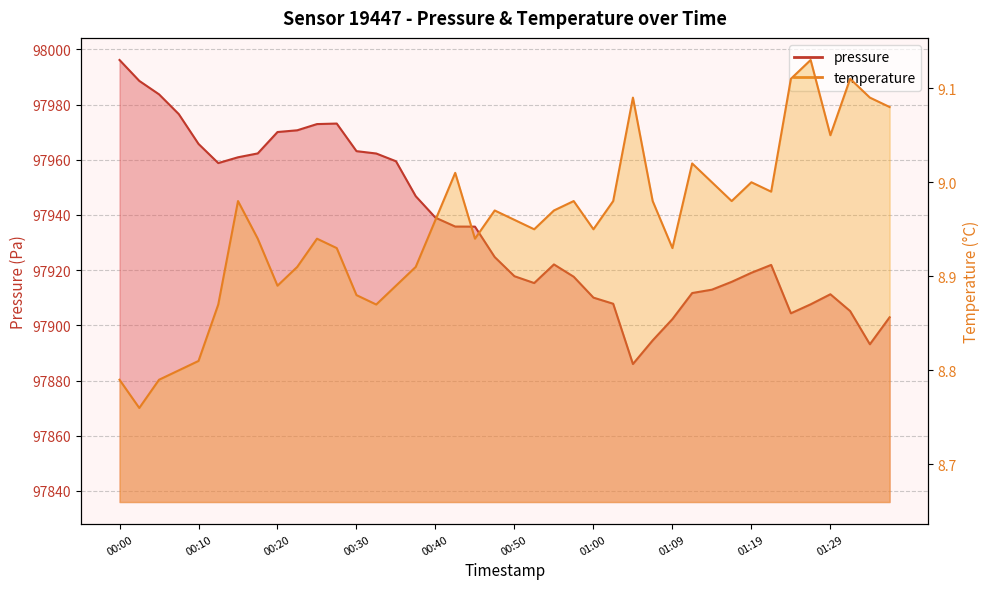

Is it true that pressure equals 97962.3 at 00:18?

True